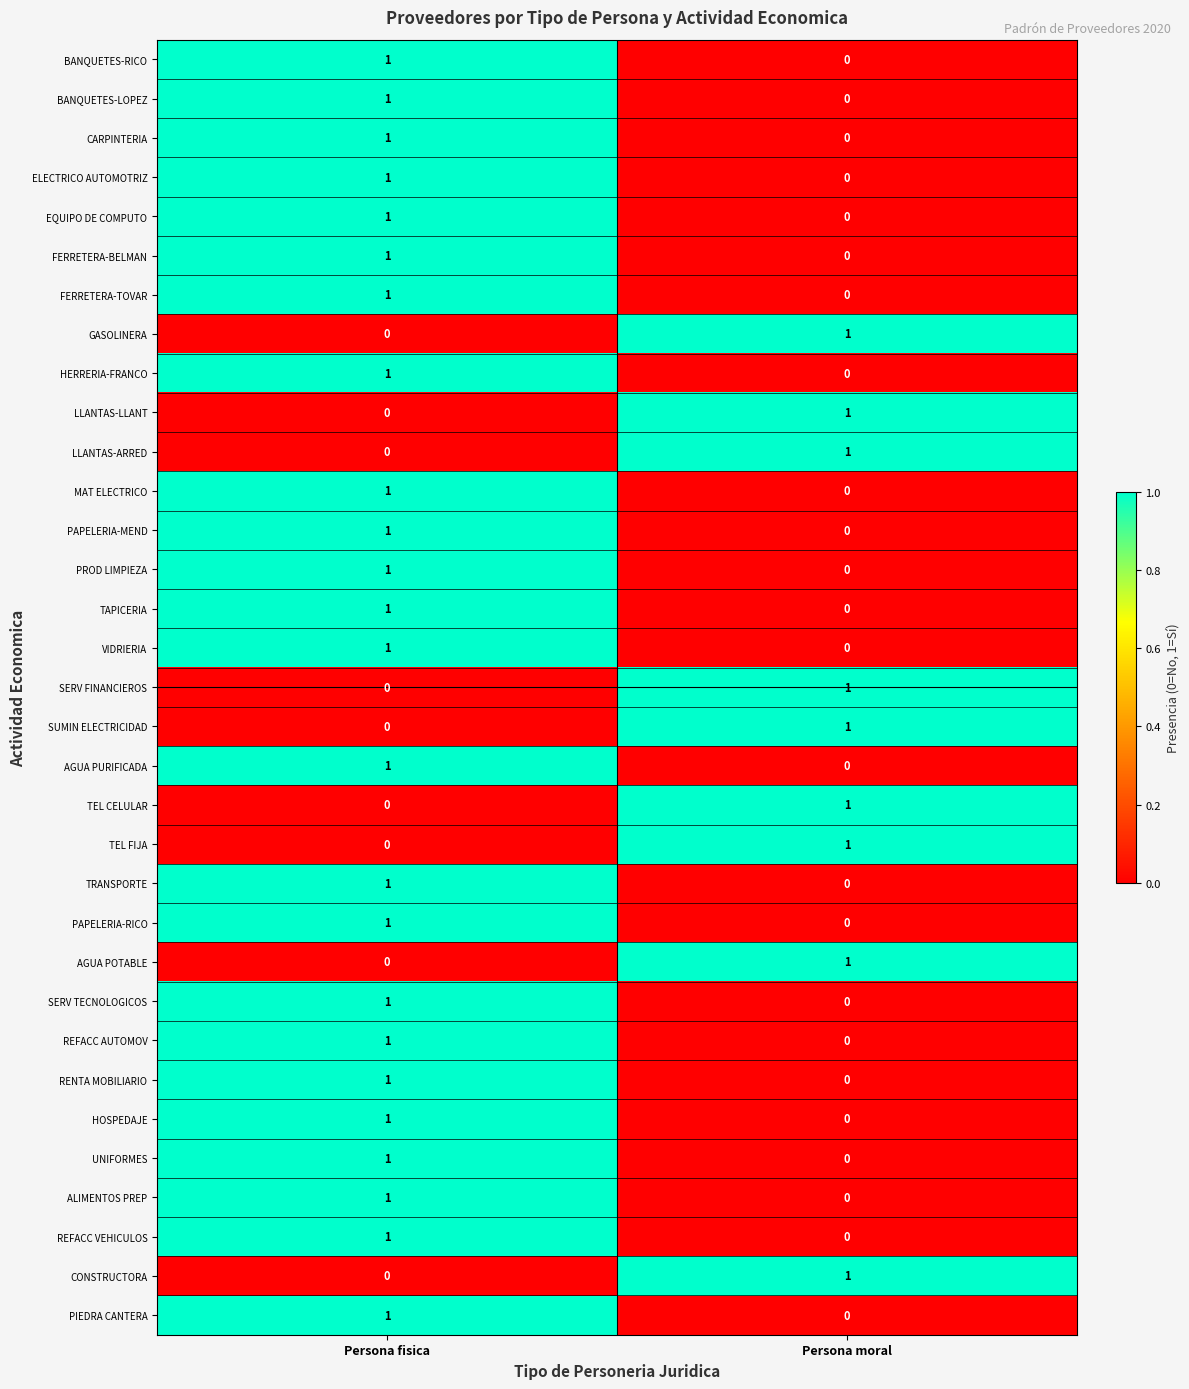

What is the maximum value shown in the chart?

1